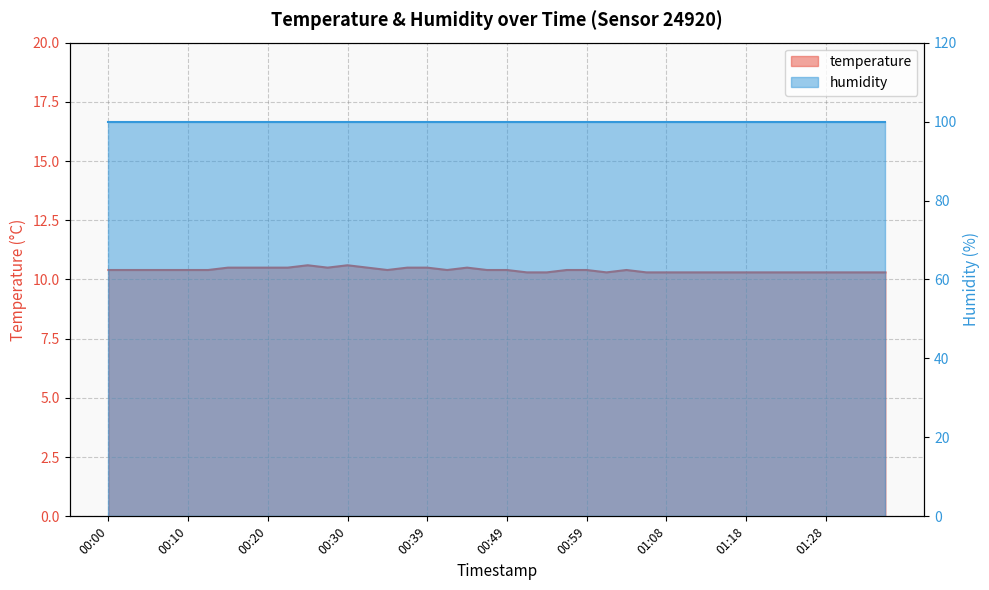

What is the value of the 5th point from the left?

10.4